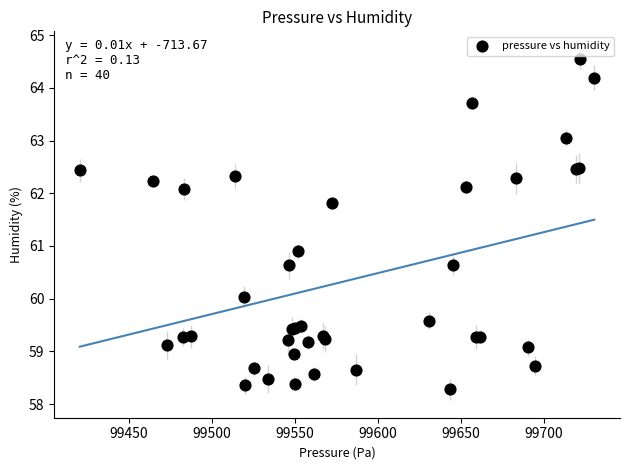

What Y value in the scatter plot is closest to 61?

60.9